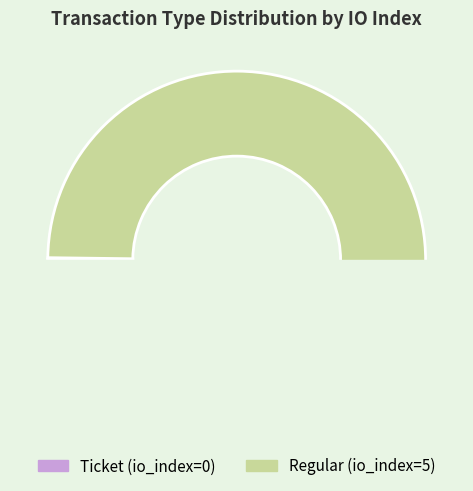

How many segments does this pie chart have?

2